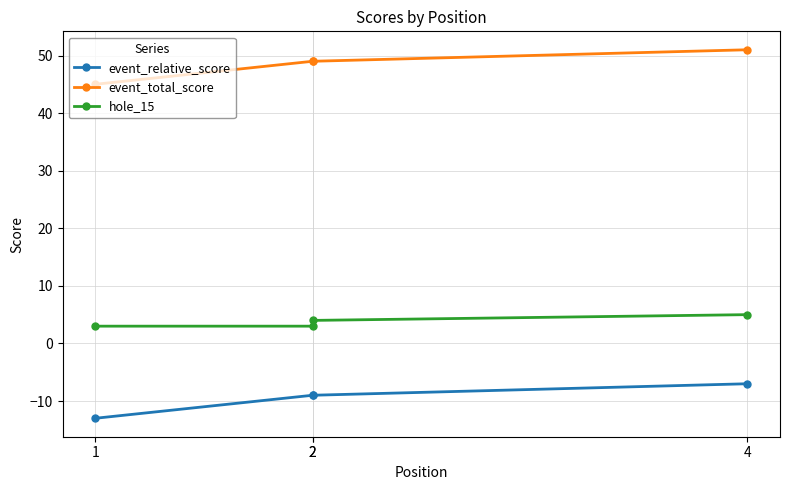

Reading left to right, extract all data points from this chart.

event_relative_score: 1=-13	2=-9	2=-9	4=-7
event_total_score: 1=45	2=49	2=49	4=51
hole_15: 1=3	2=3	2=4	4=5